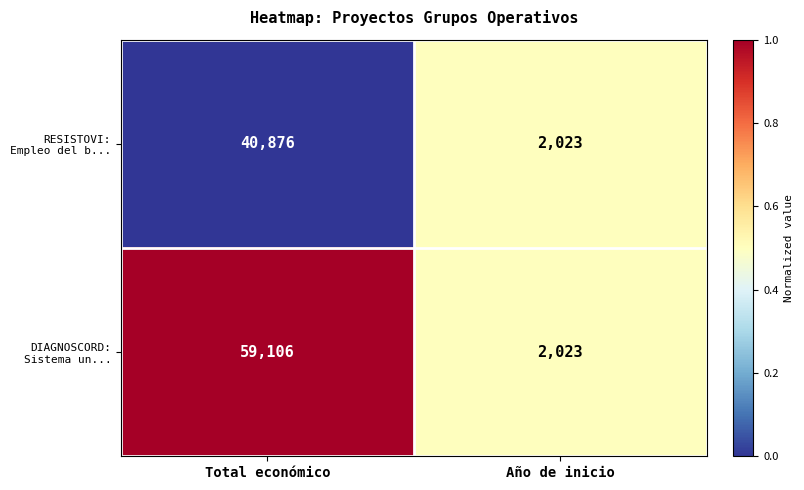

How many data points in RESISTOVI: Empleo del b... are less than 40876?

1